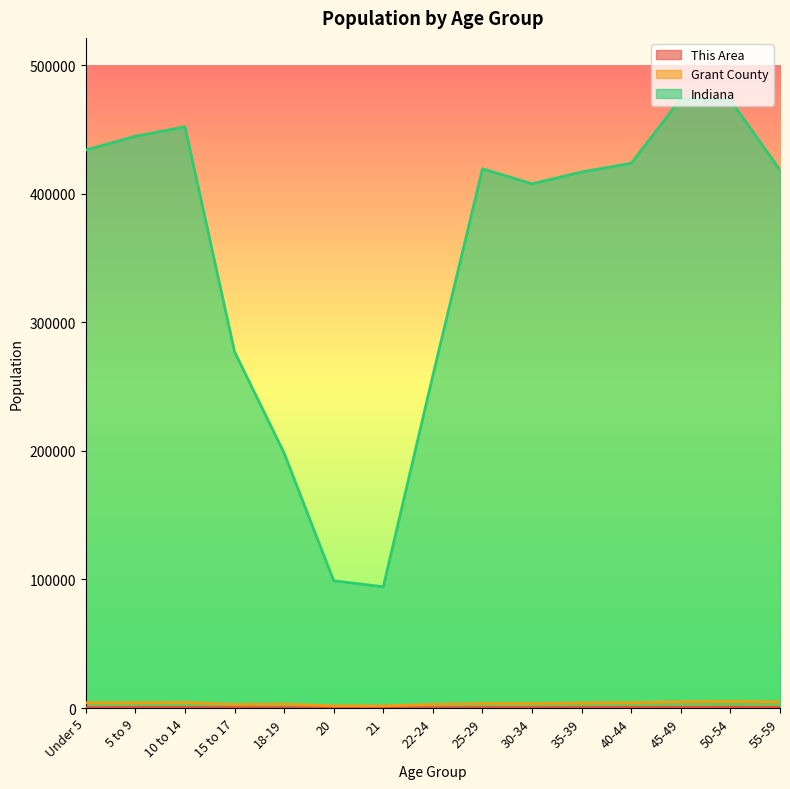

Where is This Area nearest to the value 288?

15 to 17